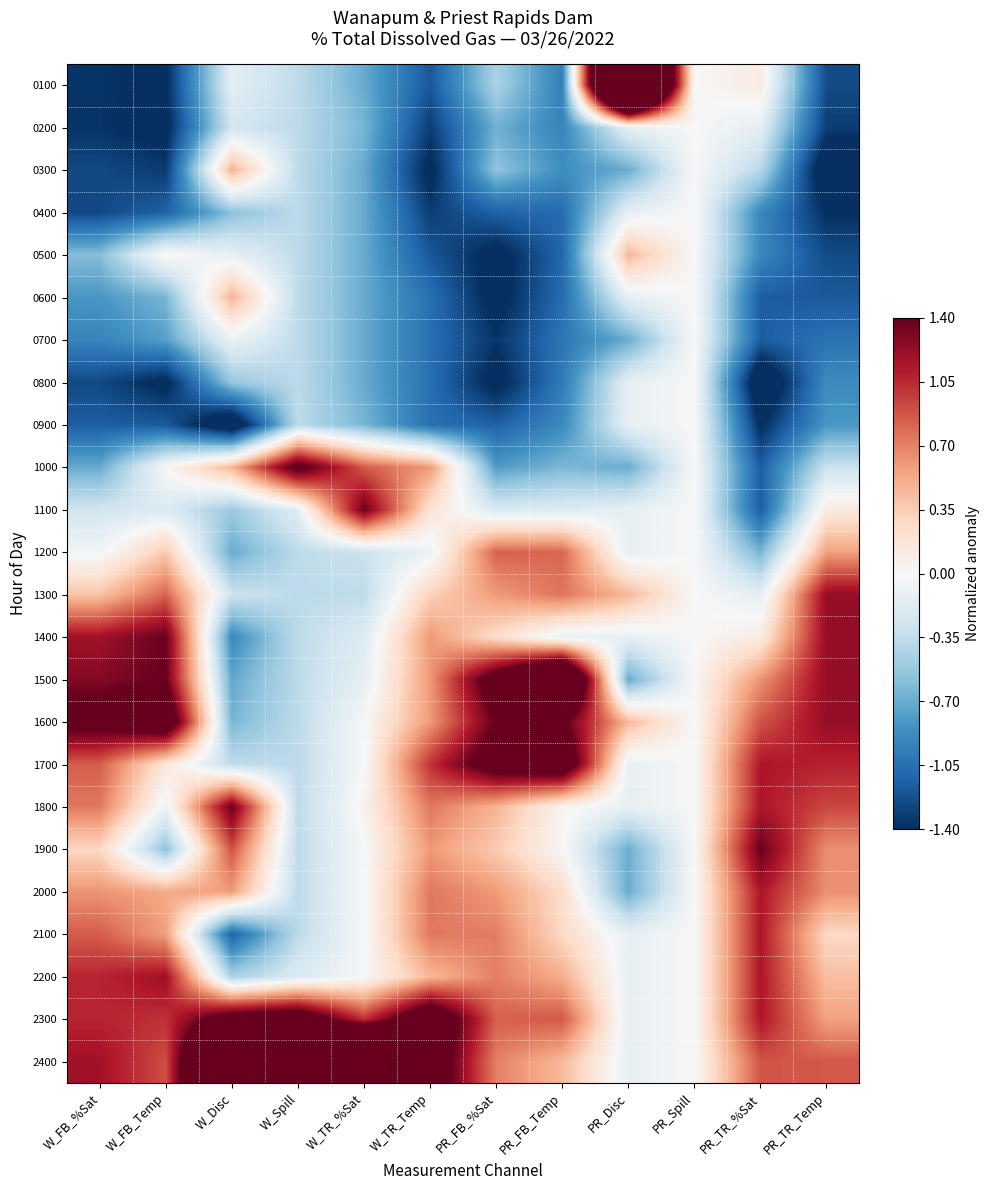

Which series has the largest total across all categories?

2400